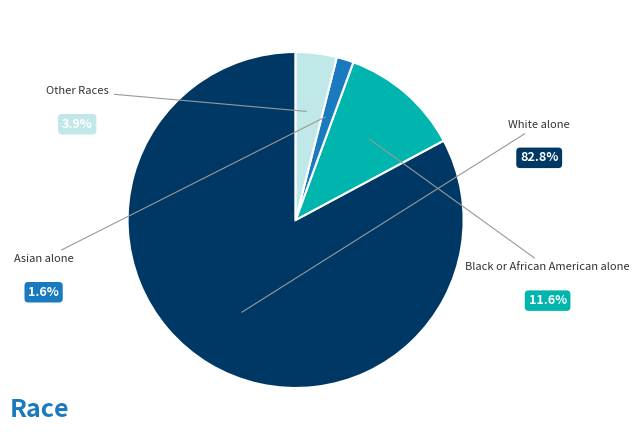

Count the number of slices in the pie.

4